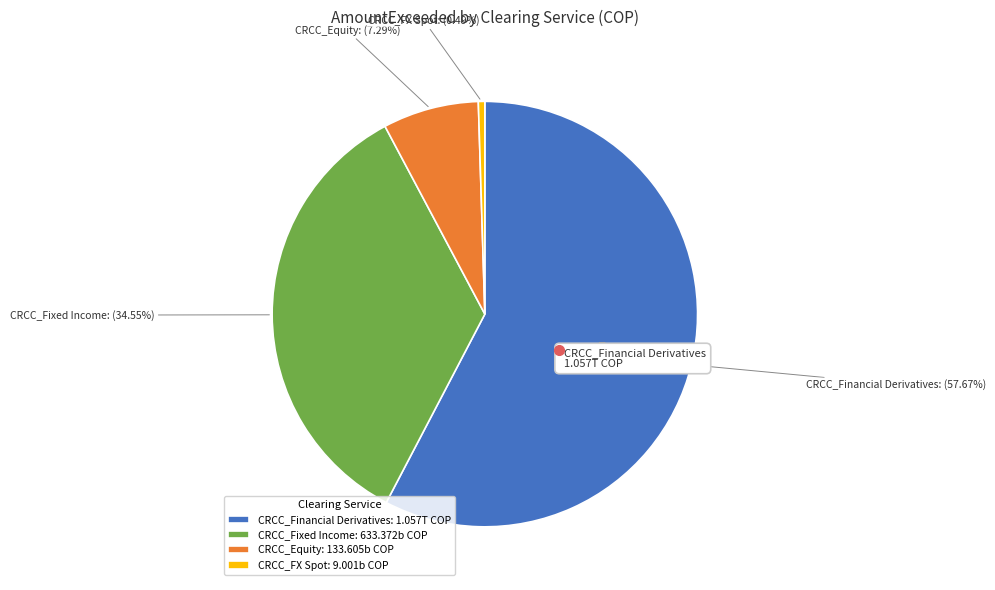

To the nearest percent, what percentage of the pie is CRCC_Equity?

7%